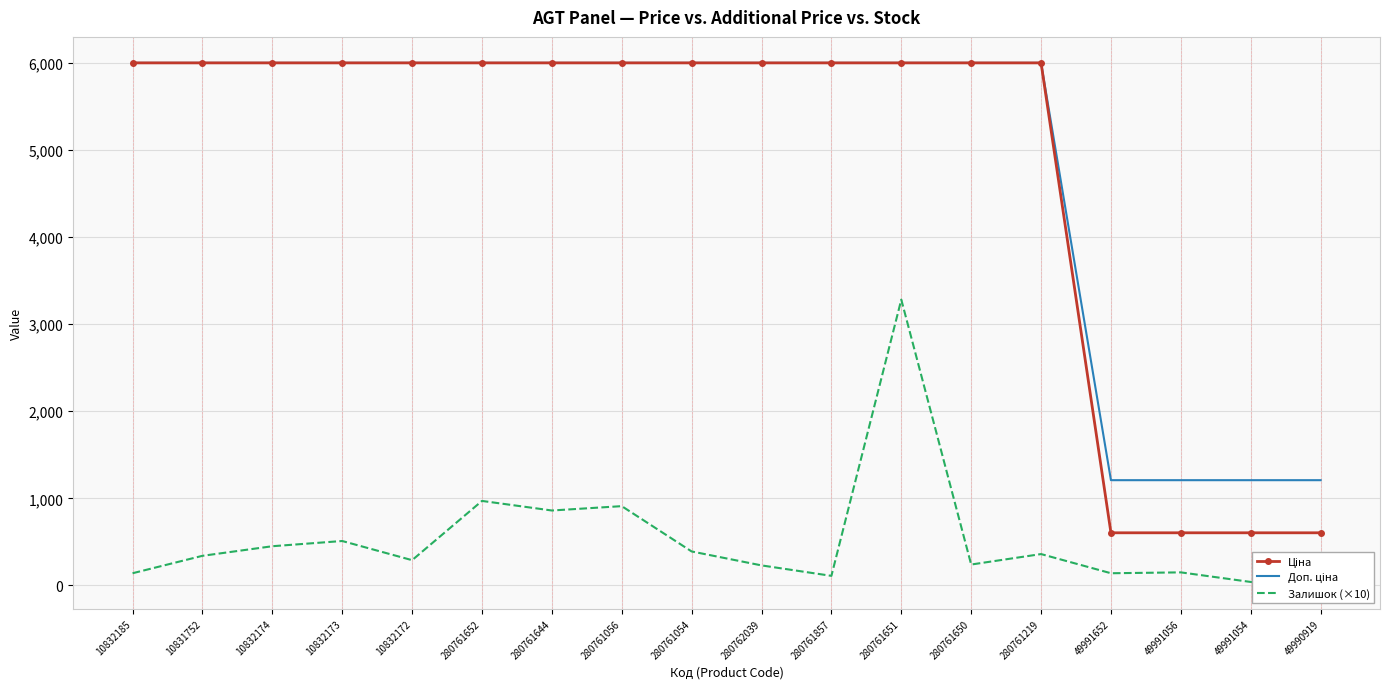

How many lines are shown in the chart?

3